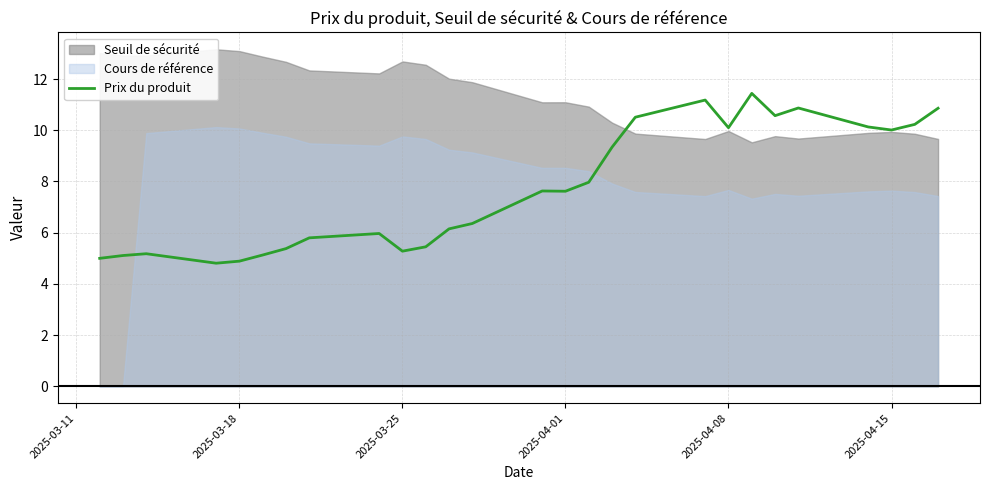

How many points are higher than both their immediate neighbors (excluding endpoints)?

6